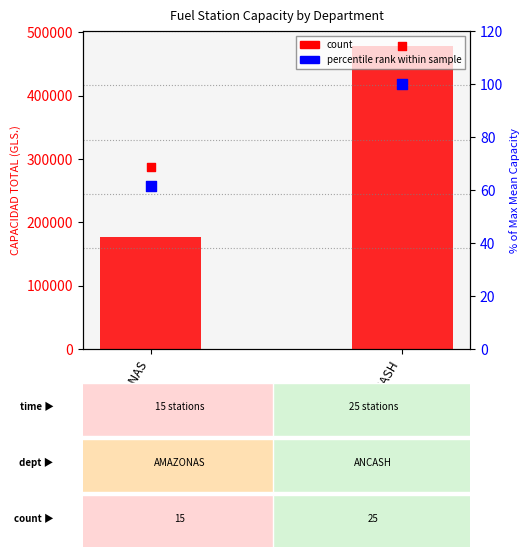

Which series has the largest total across all categories?

count (scaled)